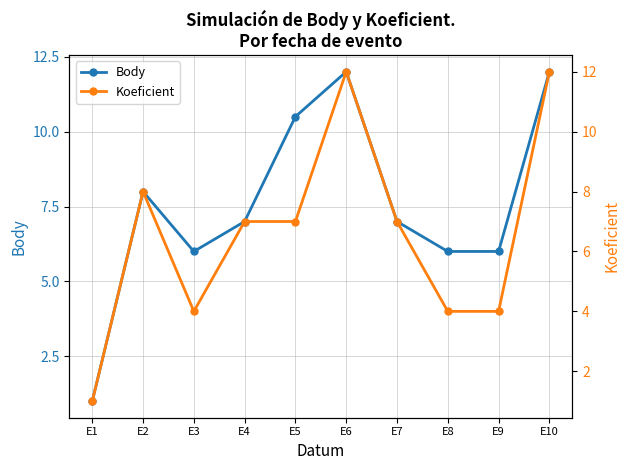

What is the sum of all Body values?

75.5